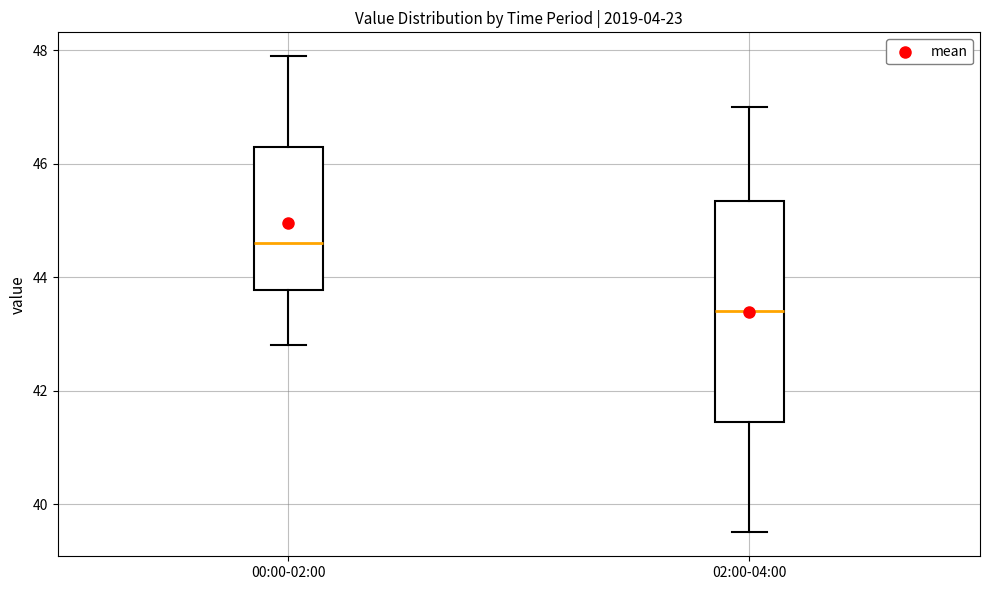

Reading left to right, transcribe this box plot: for each box, give where its median line is, the range the box spans, and where its two whiskers end, as read against the y-axis. The values are not printed on the chart, so give them approximately, as read against the axis.

00:00-02:00: median 44.6, box 43.8 to 46.4, whiskers 42.8 to 48.0
02:00-04:00: median 43.4, box 41.4 to 45.4, whiskers 39.6 to 47.0